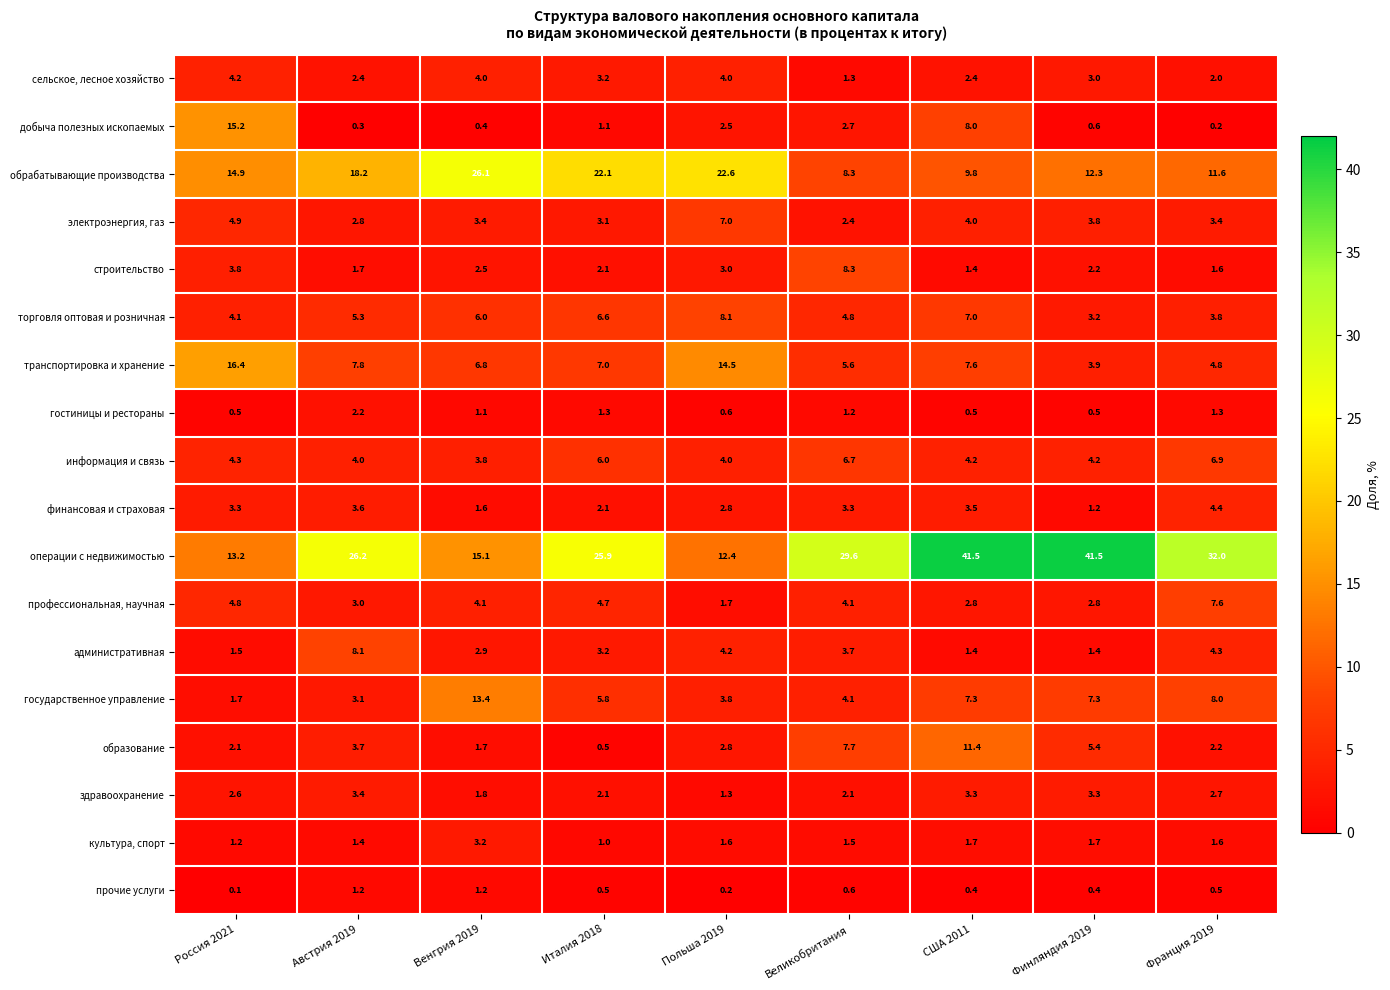

At which category does the chart reach its minimum across all series?

Россия 2021